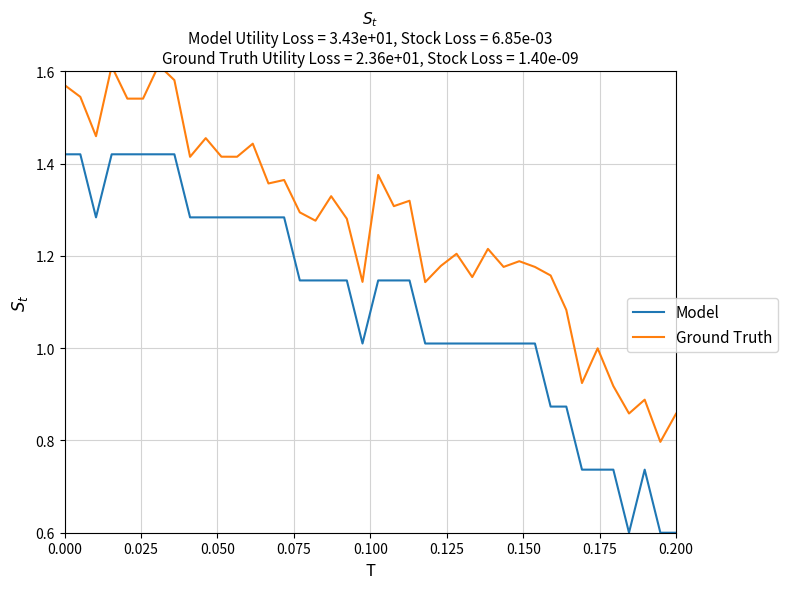

The Ground Truth series shows 2.4 at 11. True or false?

False